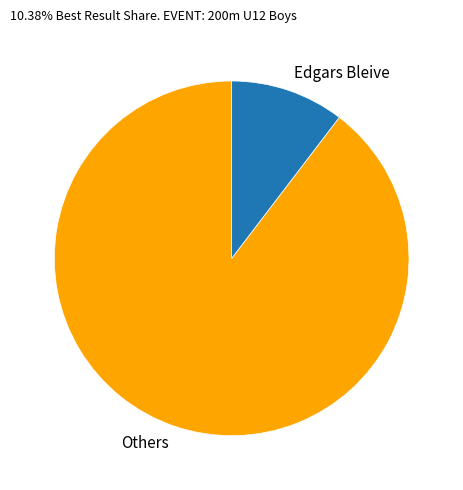

Rank the categories by value from highest to lowest.

Others, Edgars Bleive